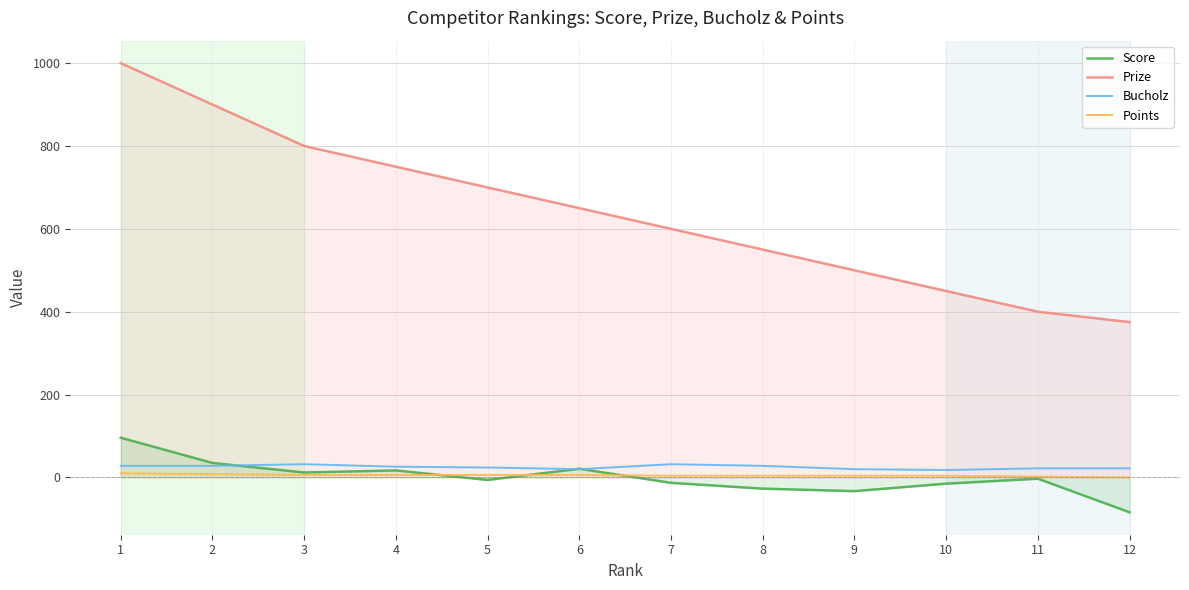

Is it true that Bucholz equals 20 at 6?

True